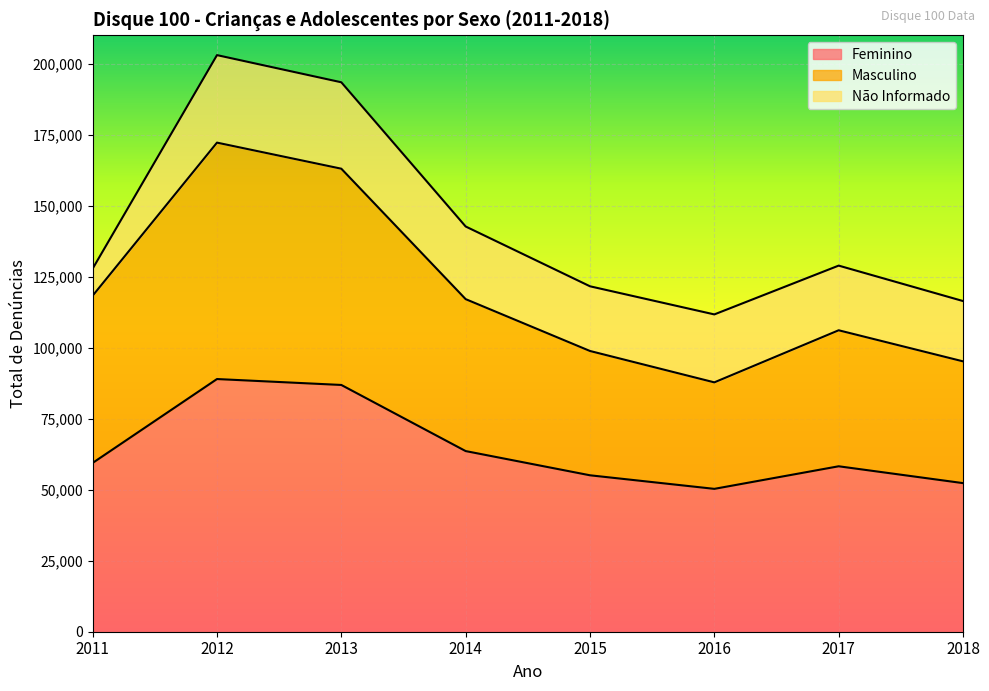

What is the maximum value for Feminino?

88967